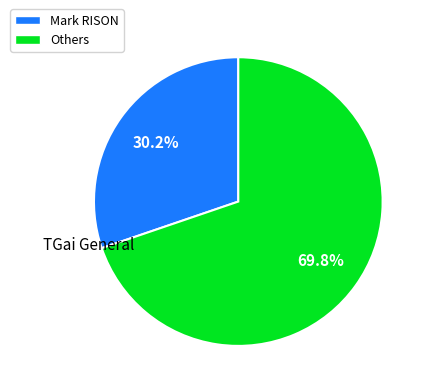

Does any single category account for the majority?

Yes